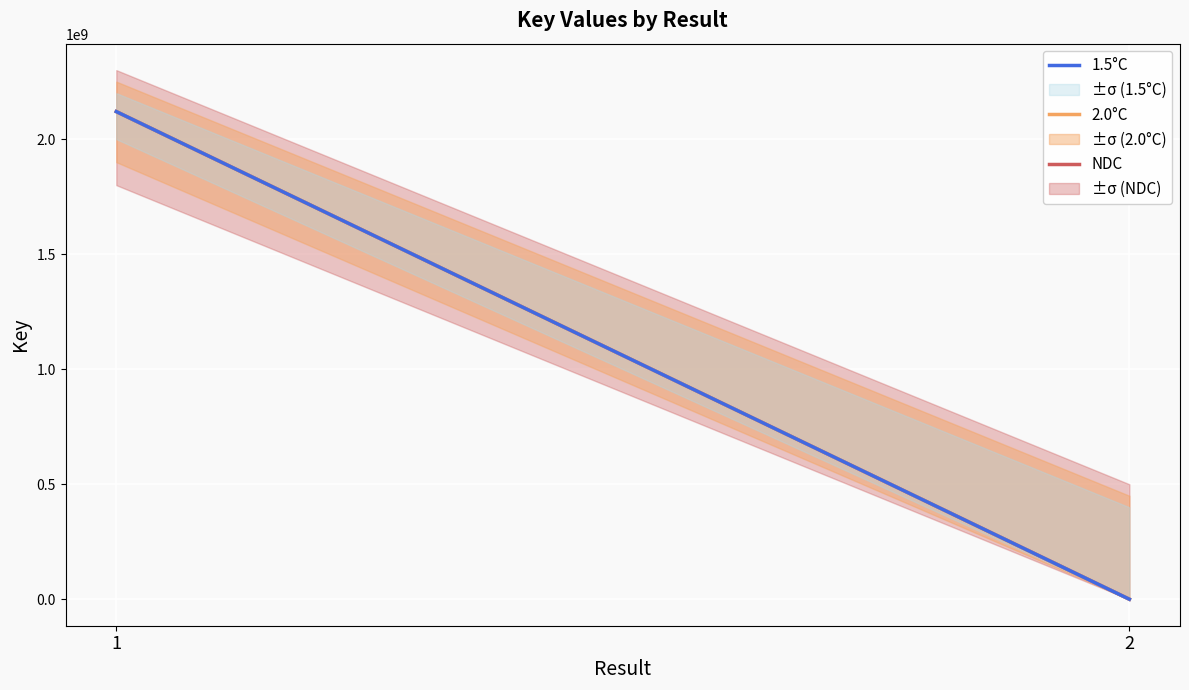

What is the value of the NDC point at the 1st from the left?

2119752138